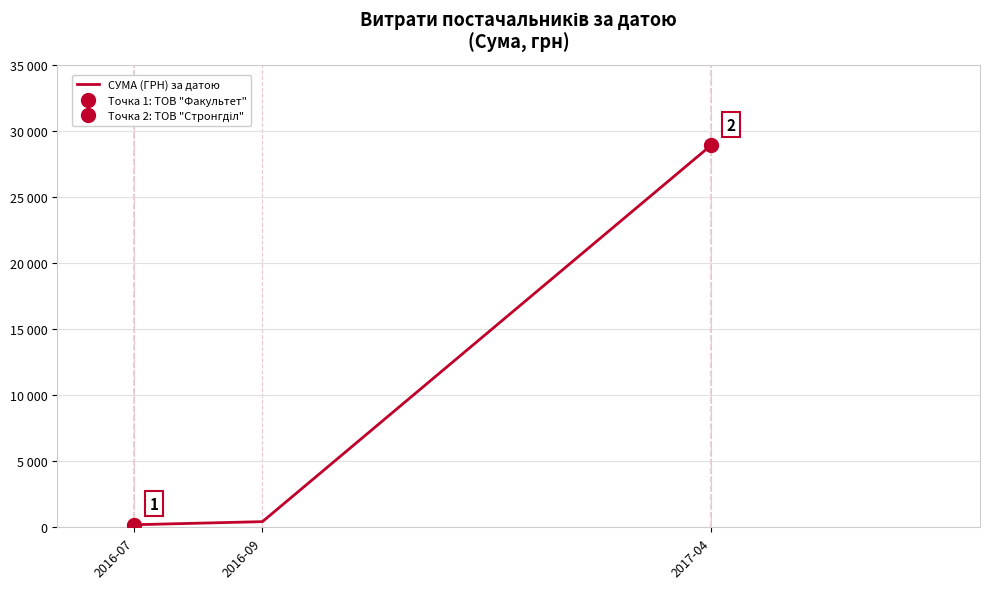

Is it true that the value at 2016-07 is 200.0?

True